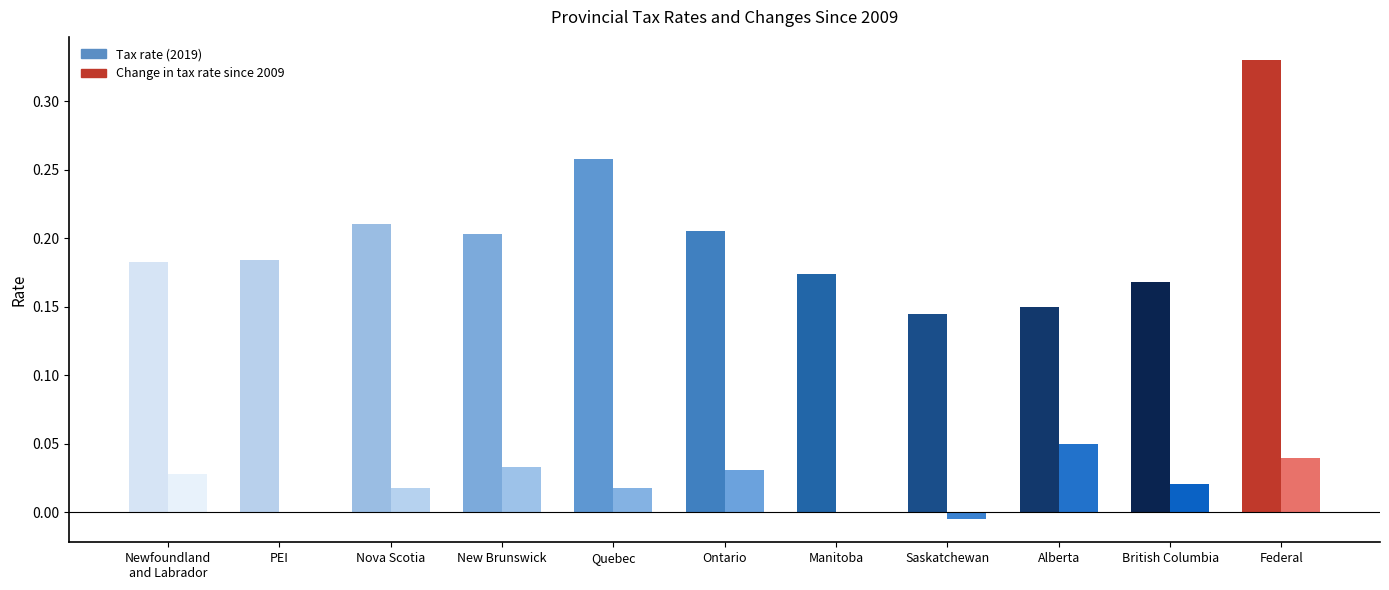

Between New Brunswick and Federal, which series saw the biggest shift?

Tax rate (2019)